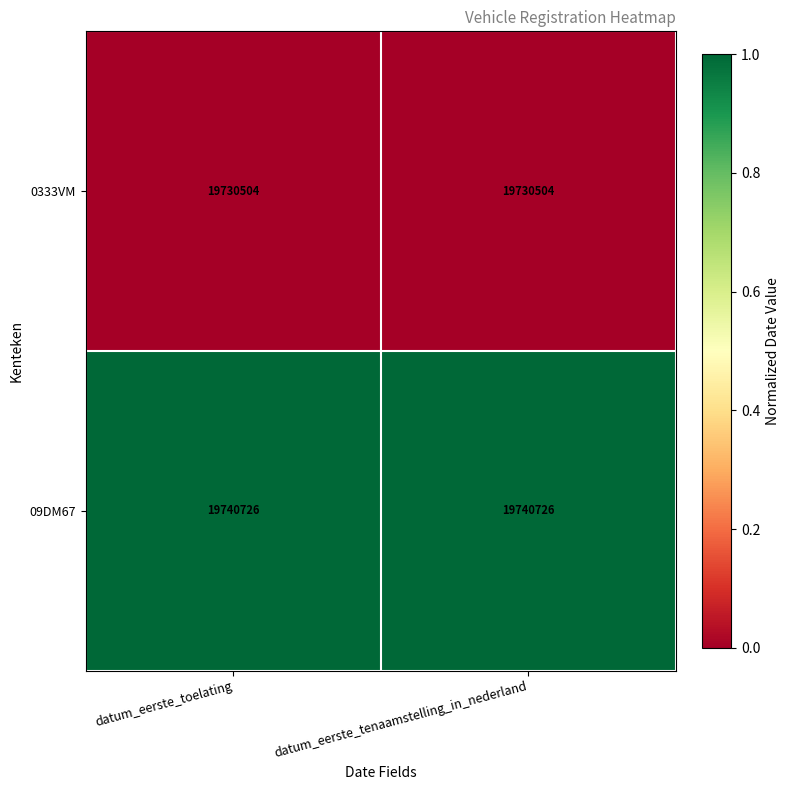

Reading right to left, what are all the values shown in this chart?

0333VM: 19730504	19730504
09DM67: 19740726	19740726